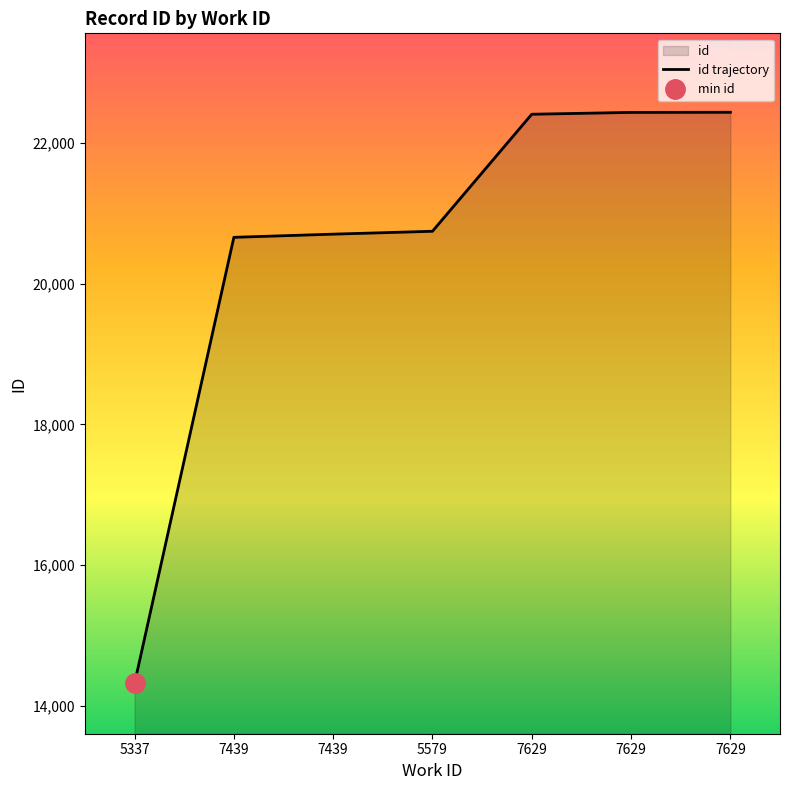

Where does the data first go above 20744?

7629